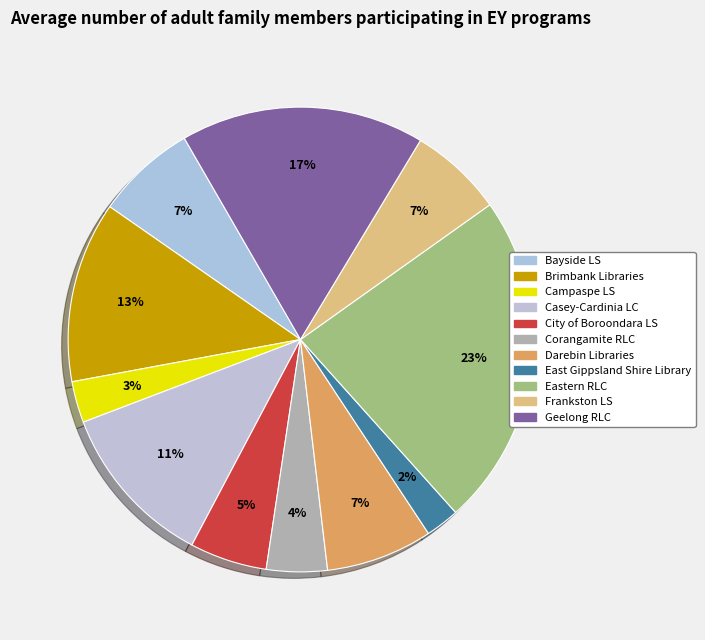

To the nearest percent, what is the combined percentage of City of Boroondara LS and Geelong RLC?

22%